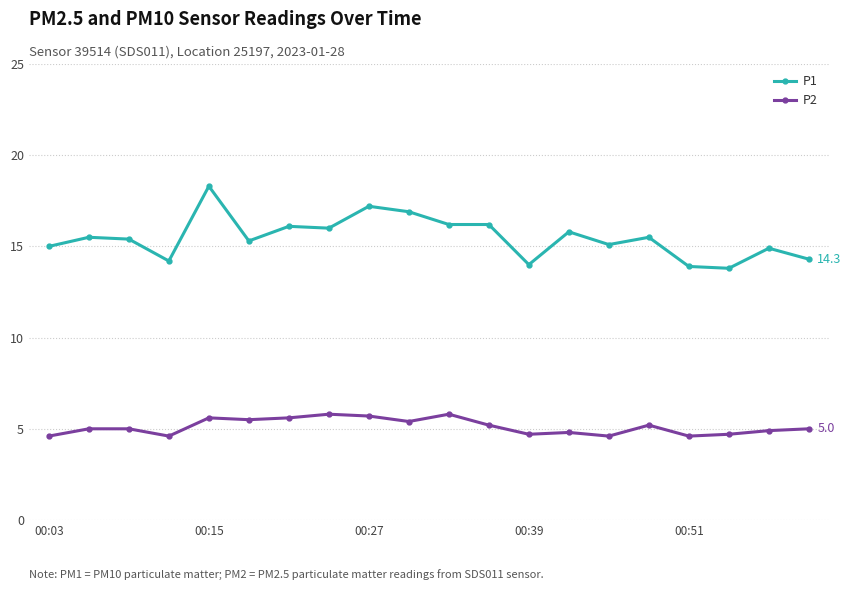

Rank the series by their maximum value, from highest to lowest.

P1, P2